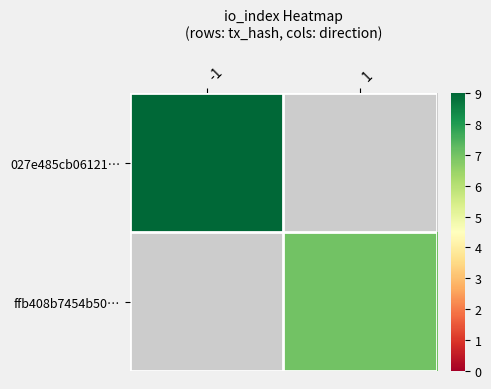

How many distinct data groups are displayed?

2